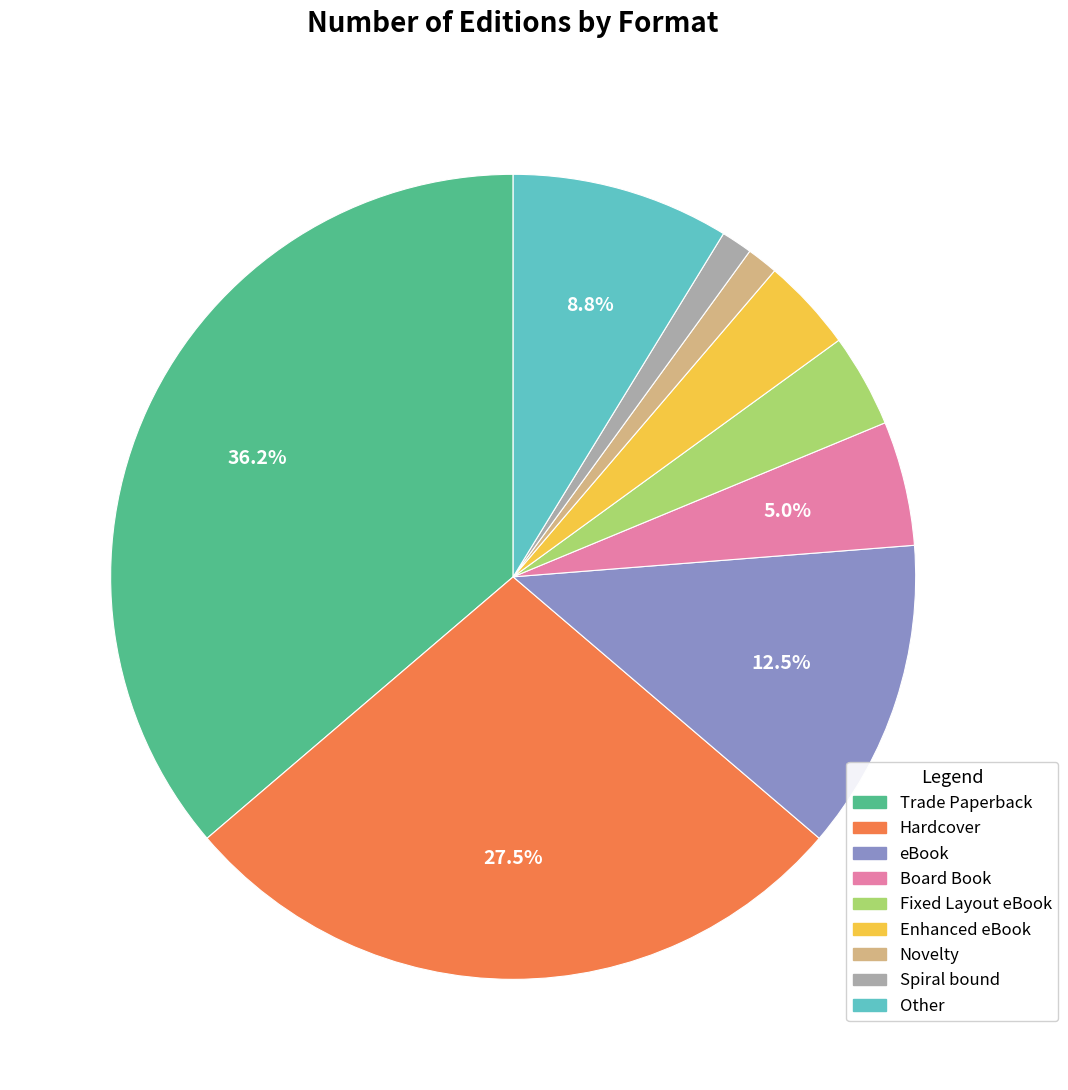

To the nearest percent, what is the combined percentage of Enhanced eBook and Novelty?

5%